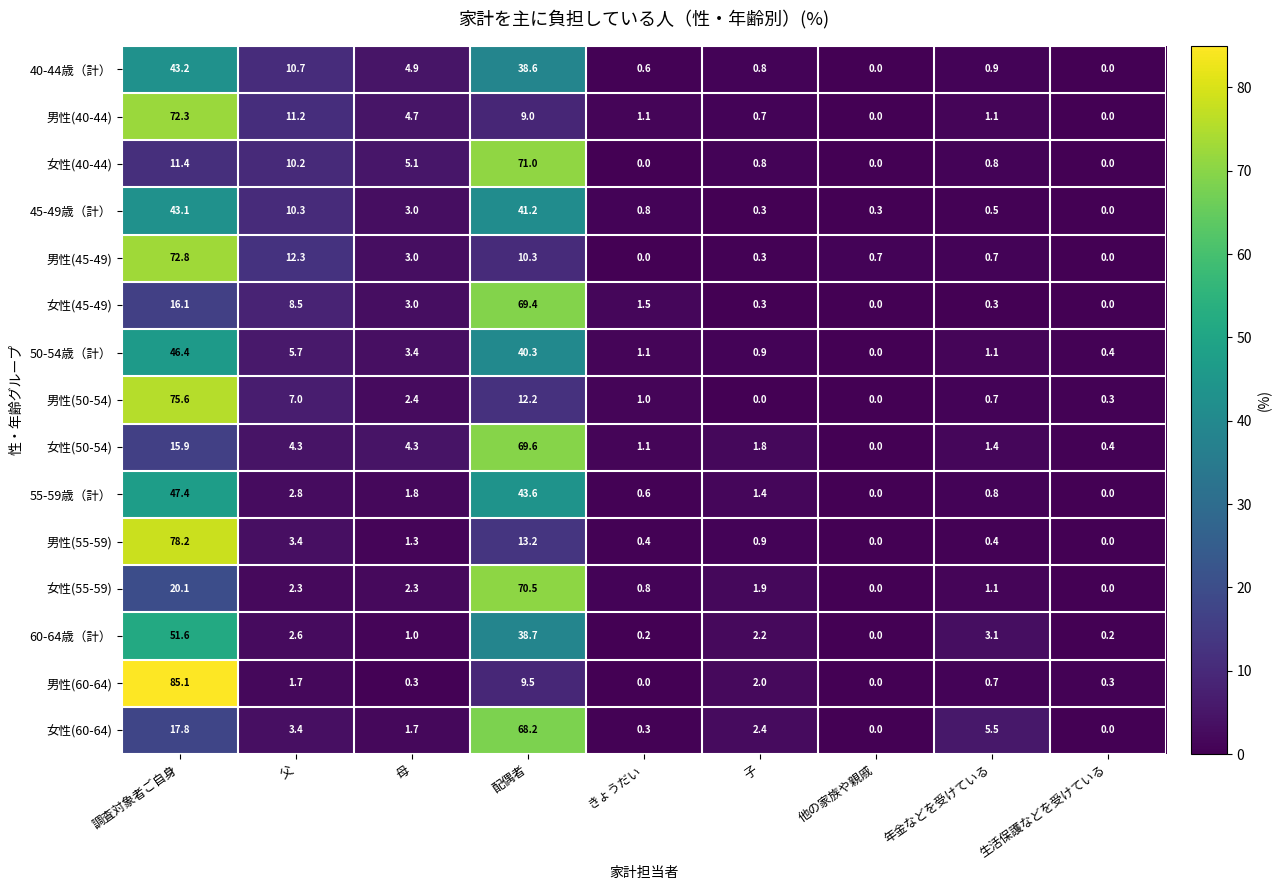

The value of 男性(60-64) at 配偶者 is 16.5. True or false?

False